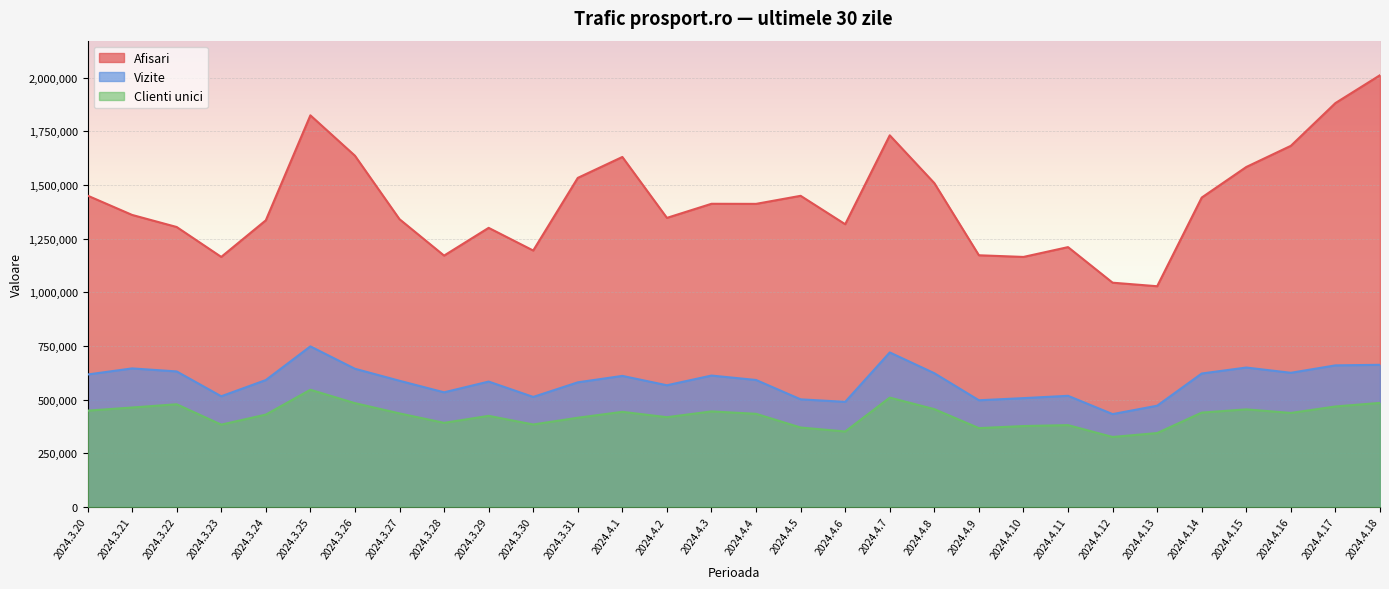

How many distinct data groups are displayed?

3